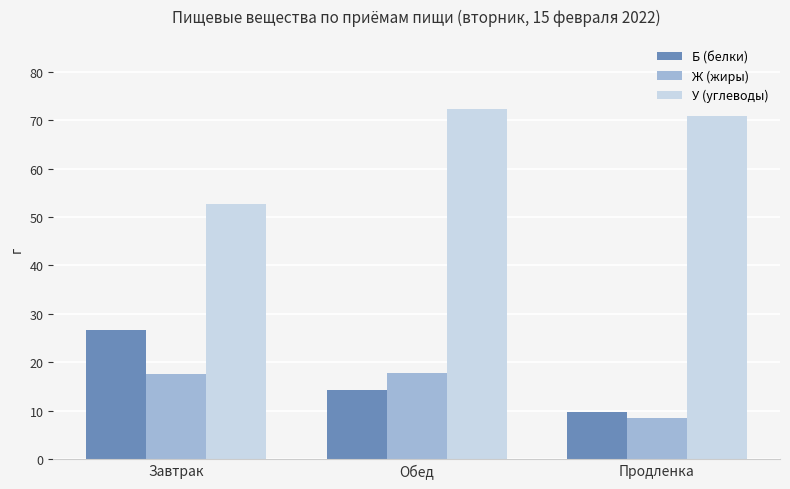

Read the Б (белки) value at Обед.

14.3